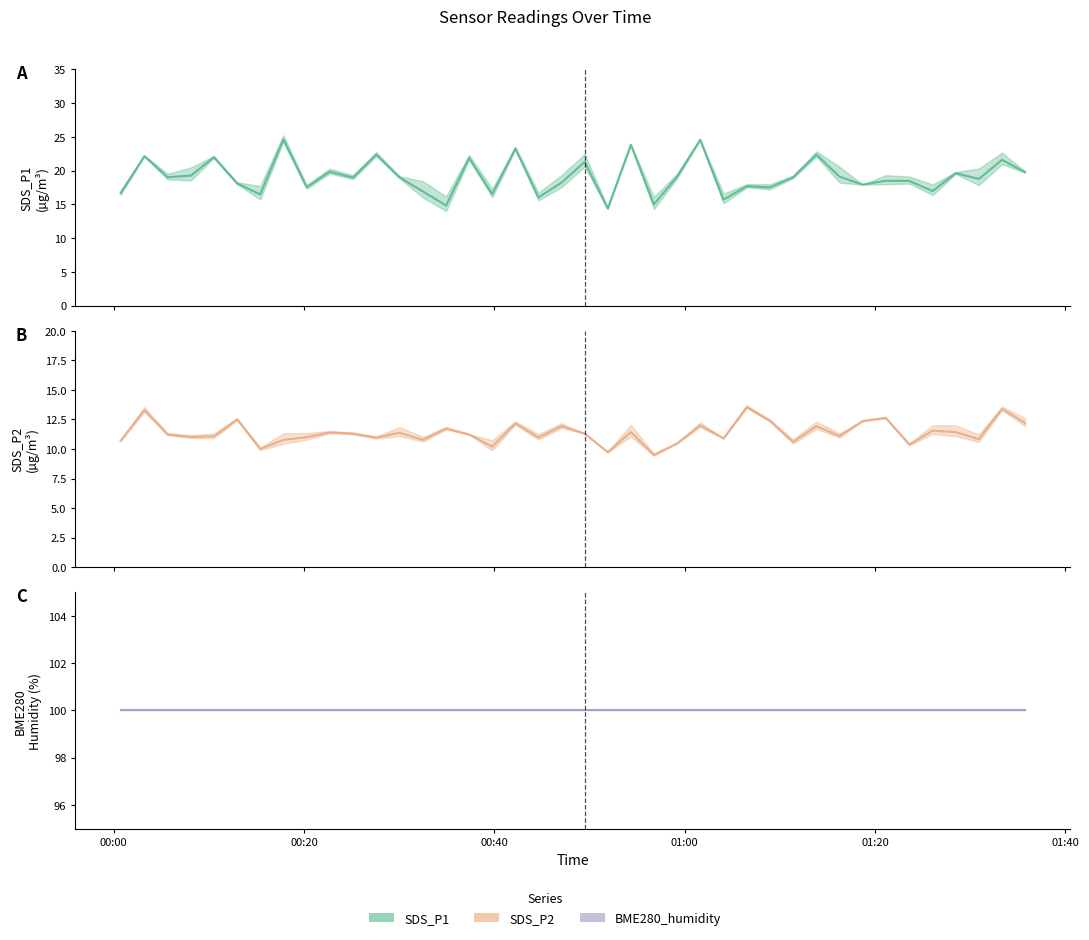

Where is SDS_P2 nearest to the value 11?

2024/02/15 00:20:16